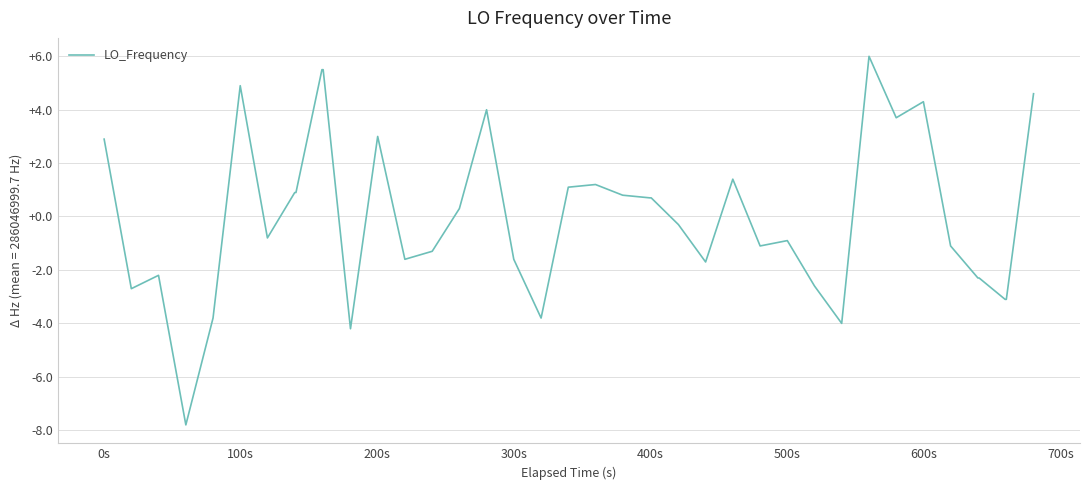

What is the minimum value shown in the chart?

-7.8